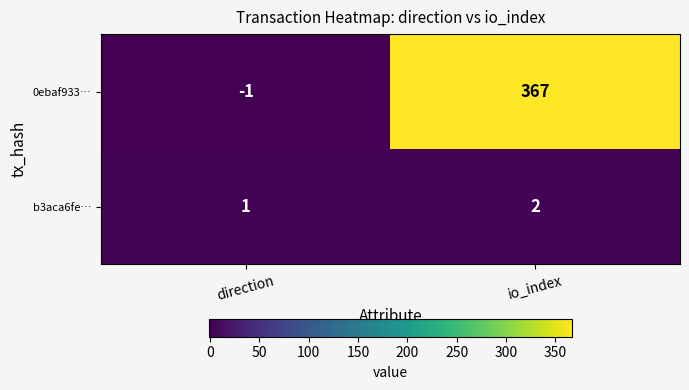

At how many categories does at least one series exceed 349?

1